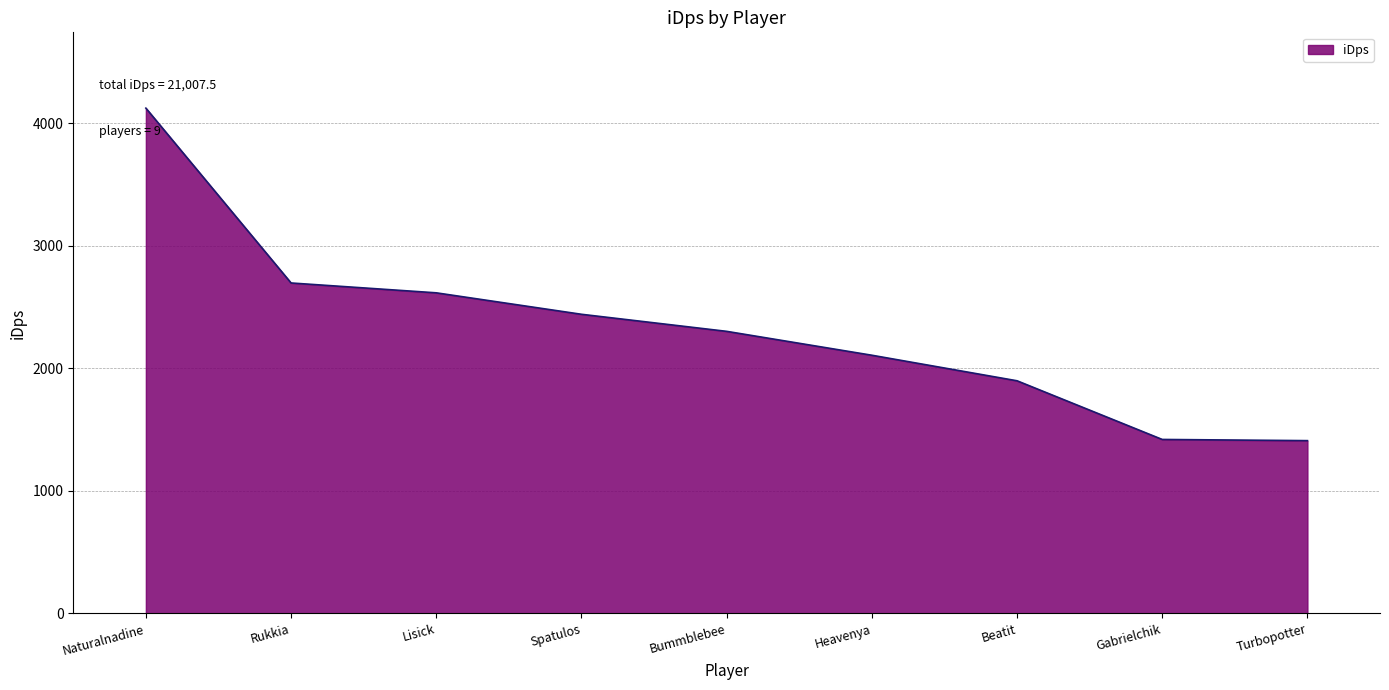

What is the difference between the maximum and minimum values?

2712.5